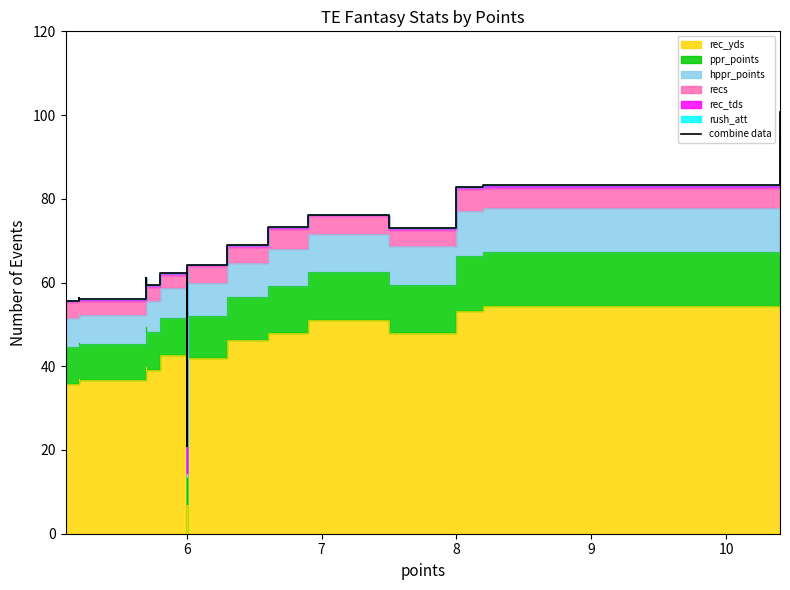

Reading left to right, list all the values displayed in this chart.

55.7	56.4	56.1	61.2	59.4	62.2	20.9	64.3	68.9	73.2	76.2	73.0	82.9	83.2	100.7